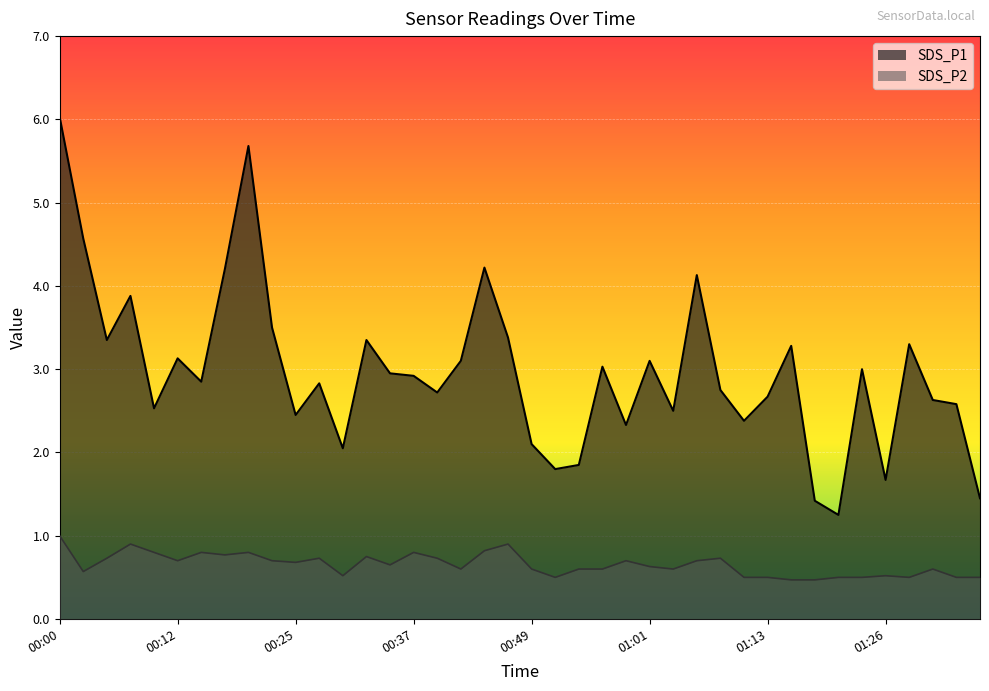

Reading left to right, list all the values displayed in this chart.

SDS_P1: 00:00=6.0	00:03=4.6	00:05=3.4	00:08=3.9	00:10=2.5	00:12=3.1	00:15=2.9	00:17=4.2	00:20=5.7	00:22=3.5	00:25=2.5	00:27=2.8	00:29=2.0	00:32=3.4	00:34=3.0	00:37=2.9	00:39=2.7	00:42=3.1	00:44=4.2	00:46=3.4	00:49=2.1	00:51=1.8	00:54=1.9	00:56=3.0	00:59=2.3	01:01=3.1	01:04=2.5	01:06=4.1	01:08=2.8	01:11=2.4	01:13=2.7	01:16=3.3	01:18=1.4	01:21=1.2	01:23=3.0	01:26=1.7	01:28=3.3	01:30=2.6	01:33=2.6	01:35=1.4
SDS_P2: 00:00=1.0	00:03=0.6	00:05=0.7	00:08=0.9	00:10=0.8	00:12=0.7	00:15=0.8	00:17=0.8	00:20=0.8	00:22=0.7	00:25=0.7	00:27=0.7	00:29=0.5	00:32=0.8	00:34=0.7	00:37=0.8	00:39=0.7	00:42=0.6	00:44=0.8	00:46=0.9	00:49=0.6	00:51=0.5	00:54=0.6	00:56=0.6	00:59=0.7	01:01=0.6	01:04=0.6	01:06=0.7	01:08=0.7	01:11=0.5	01:13=0.5	01:16=0.5	01:18=0.5	01:21=0.5	01:23=0.5	01:26=0.5	01:28=0.5	01:30=0.6	01:33=0.5	01:35=0.5